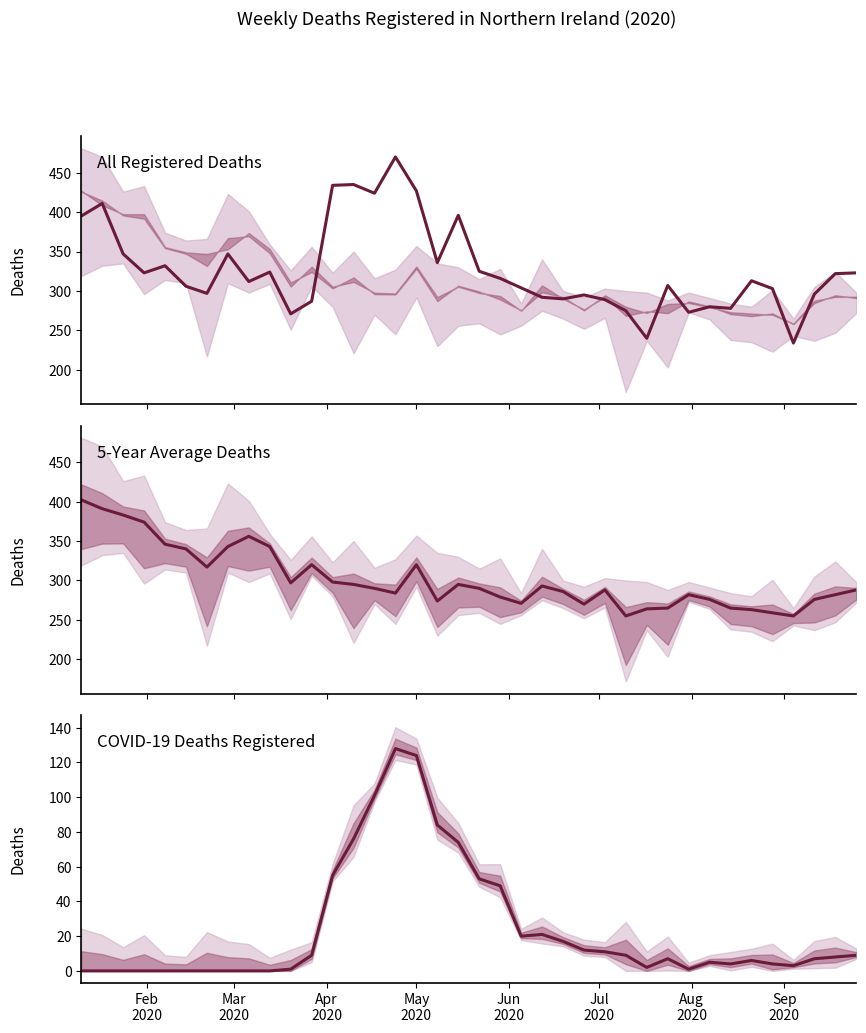

At which label does 5-Year Average Deaths first exceed 290?

Feb
2020